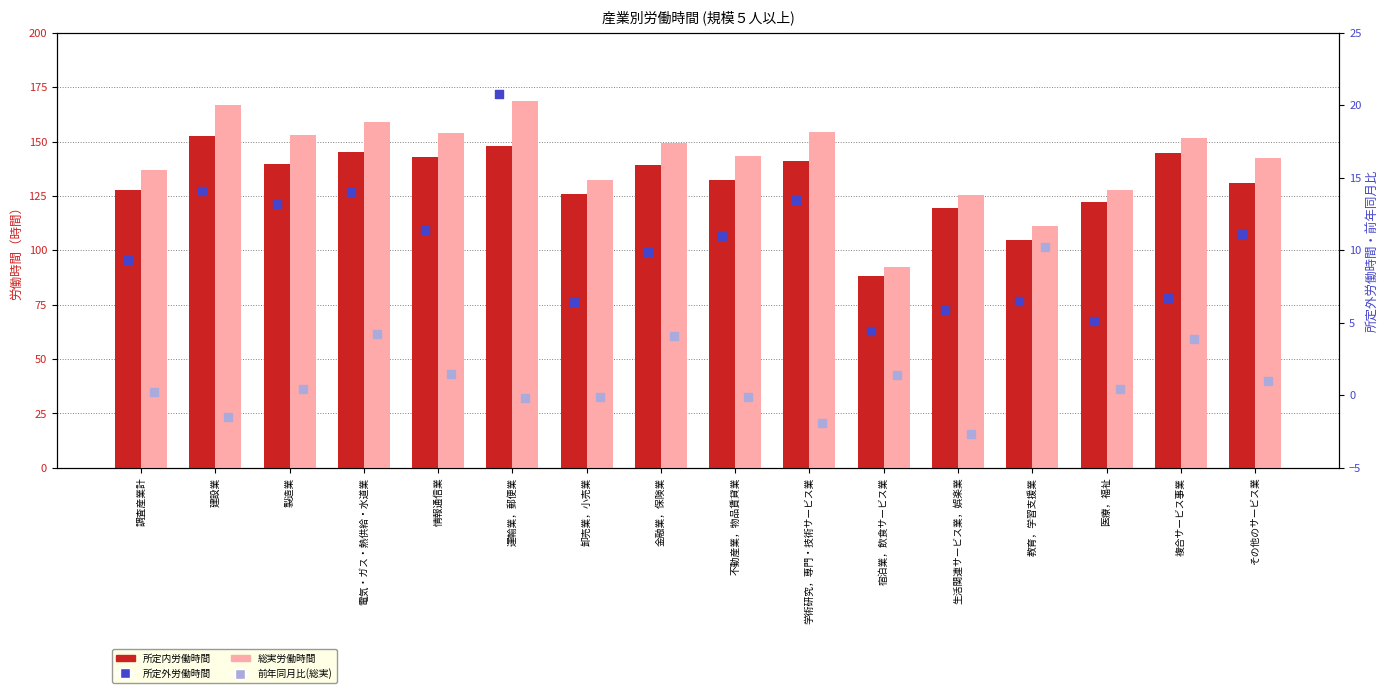

Which series contains the lowest Y value?

前年同月比(総実)